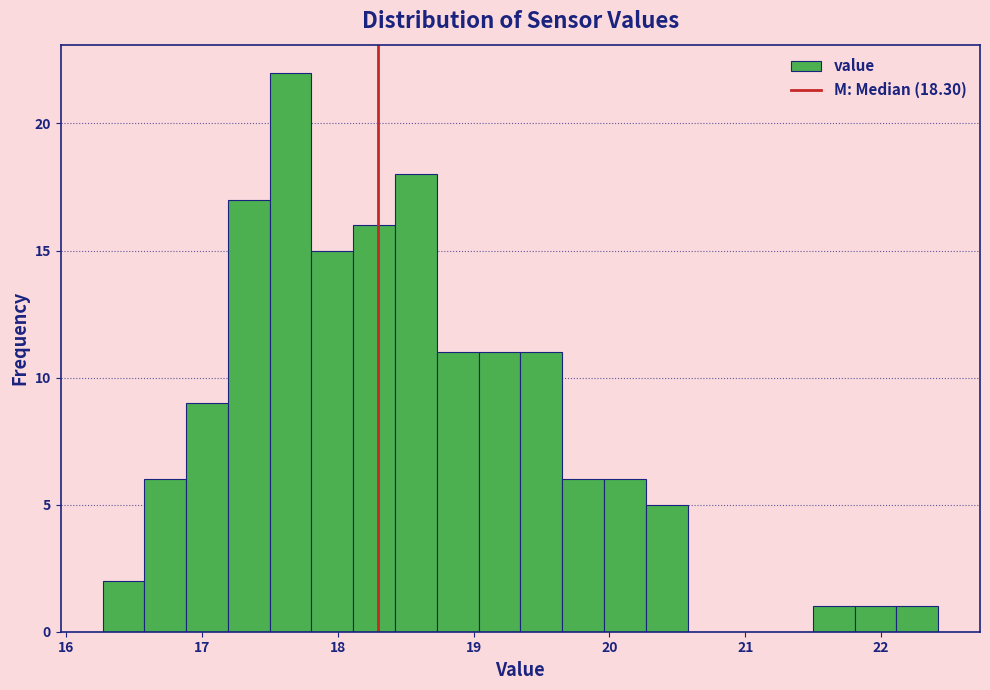

Around what value on the x-axis is the tallest bar? Give the approximate position of its centre, as read against the axis.

17.7